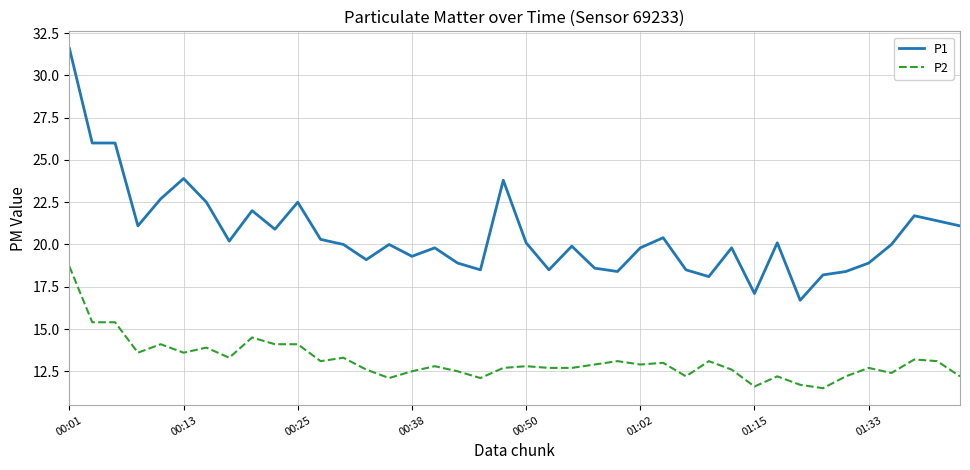

What is the maximum value for P2?

18.7